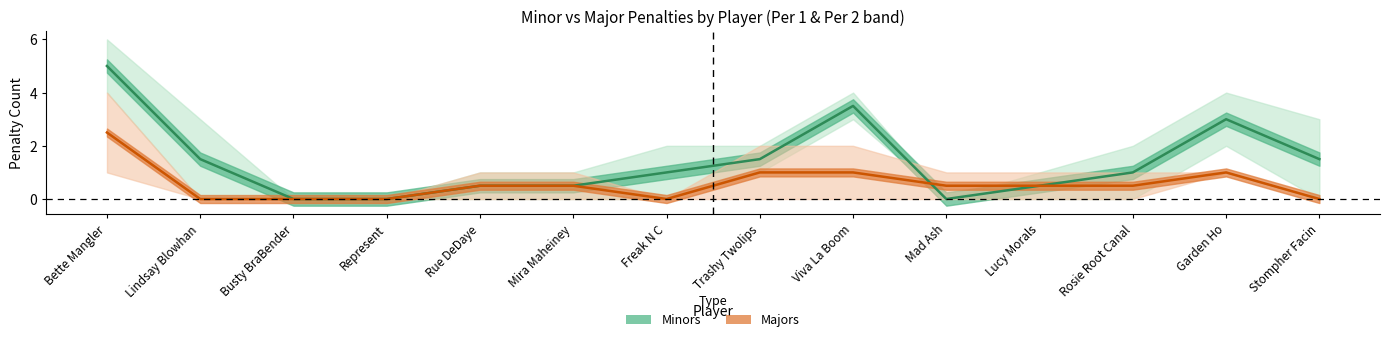

How many lines are shown in the chart?

2